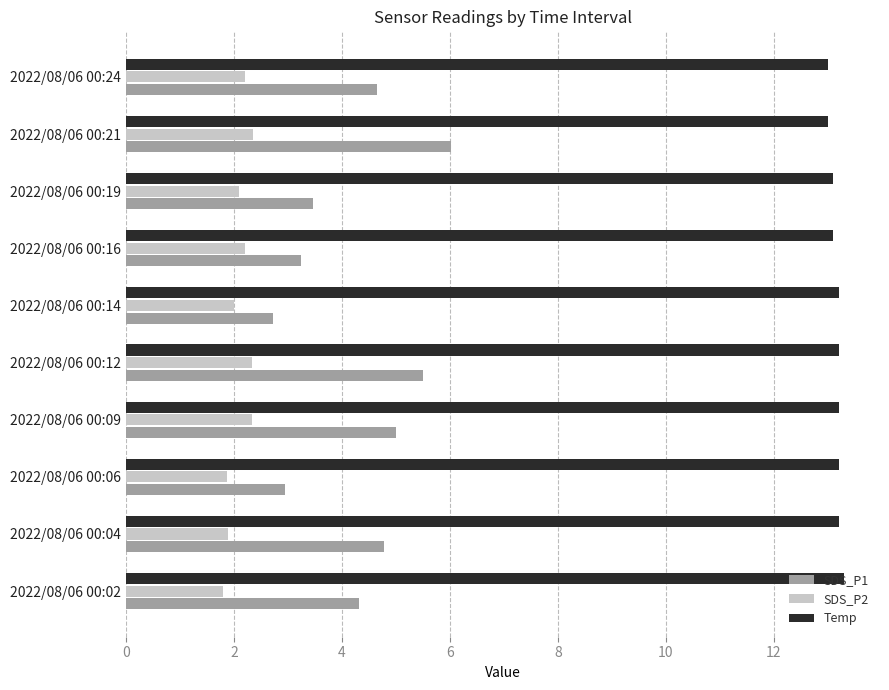

What is the highest value of the SDS_P1 series?

6.0